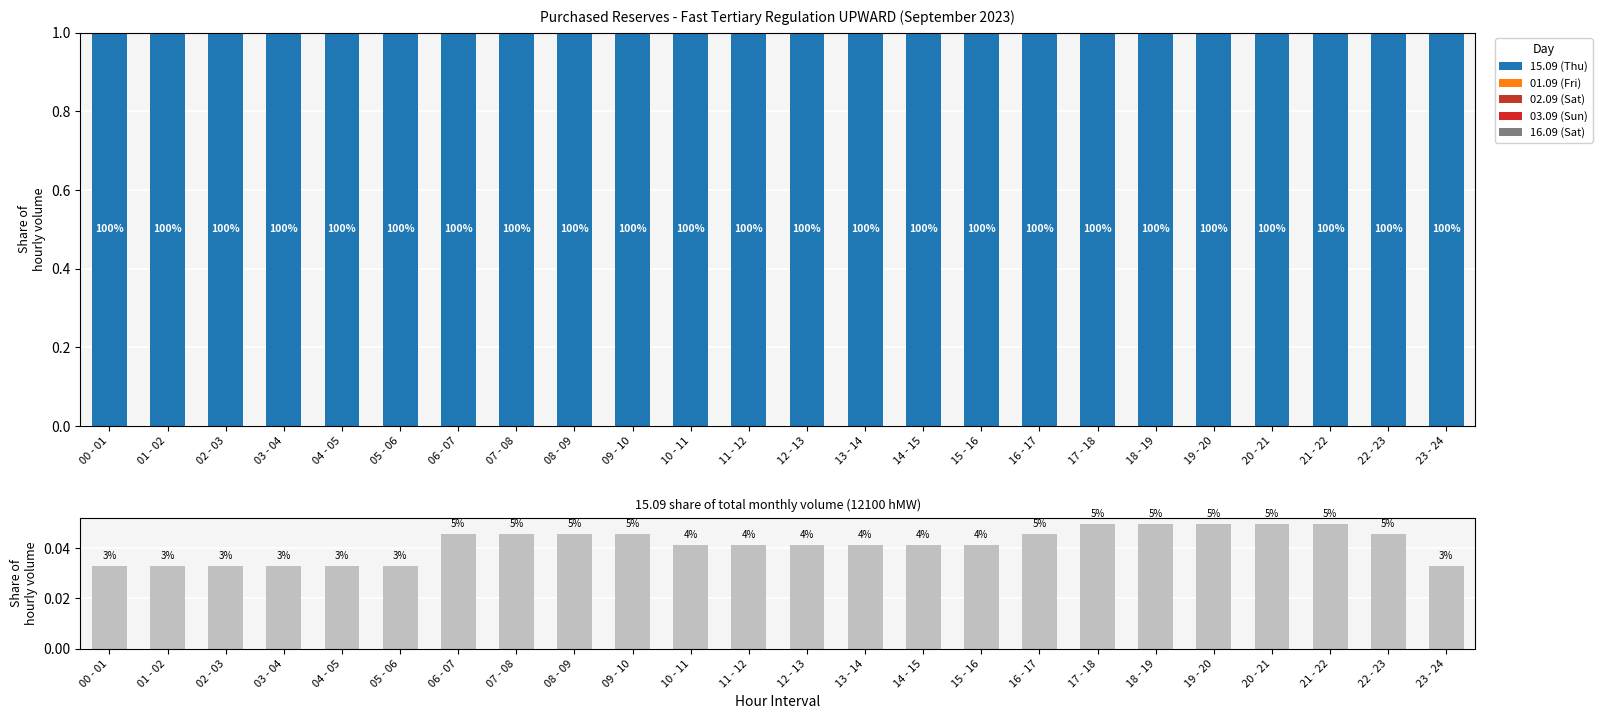

Which category has the lowest value in the 01.09 (Fri) series?

00 - 01